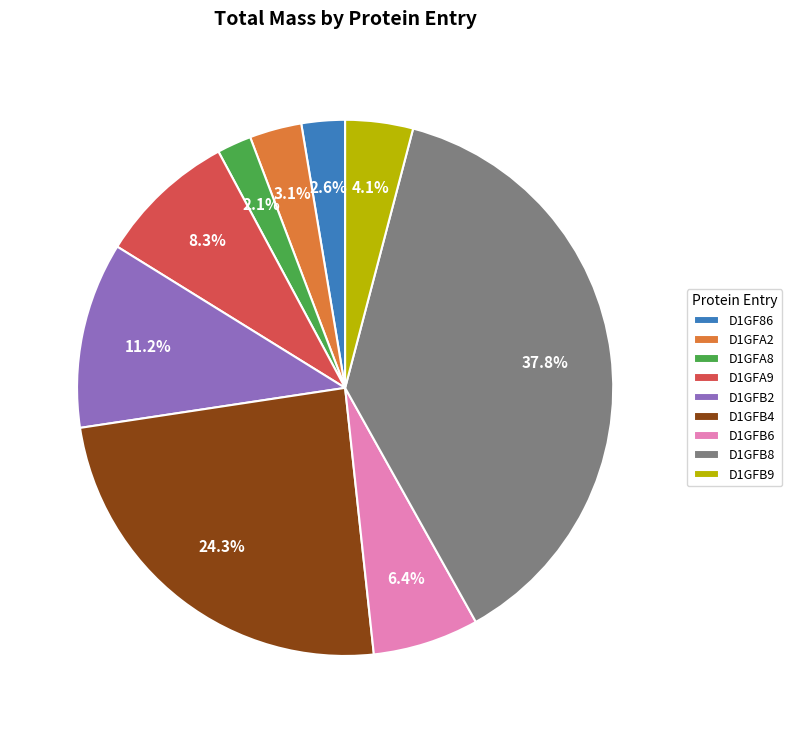

Between D1GF86 and D1GFB4, which is larger?

D1GFB4